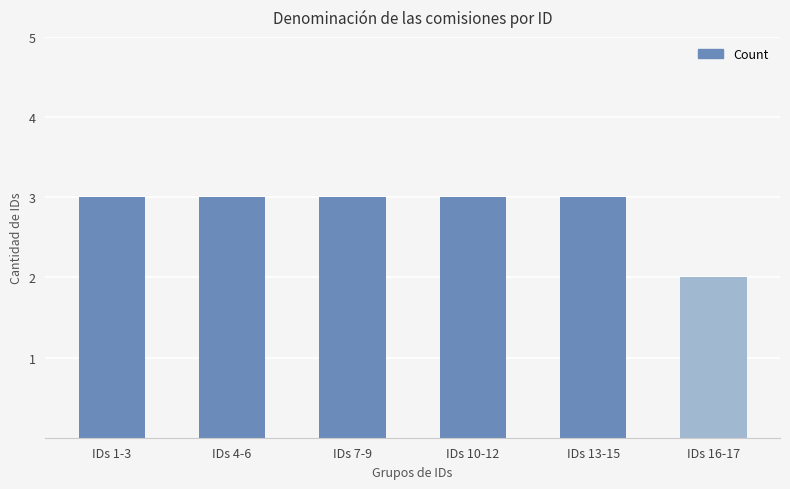

Reading left to right, what are all the values shown in this chart?

IDs 1-3=3	IDs 4-6=3	IDs 7-9=3	IDs 10-12=3	IDs 13-15=3	IDs 16-17=2